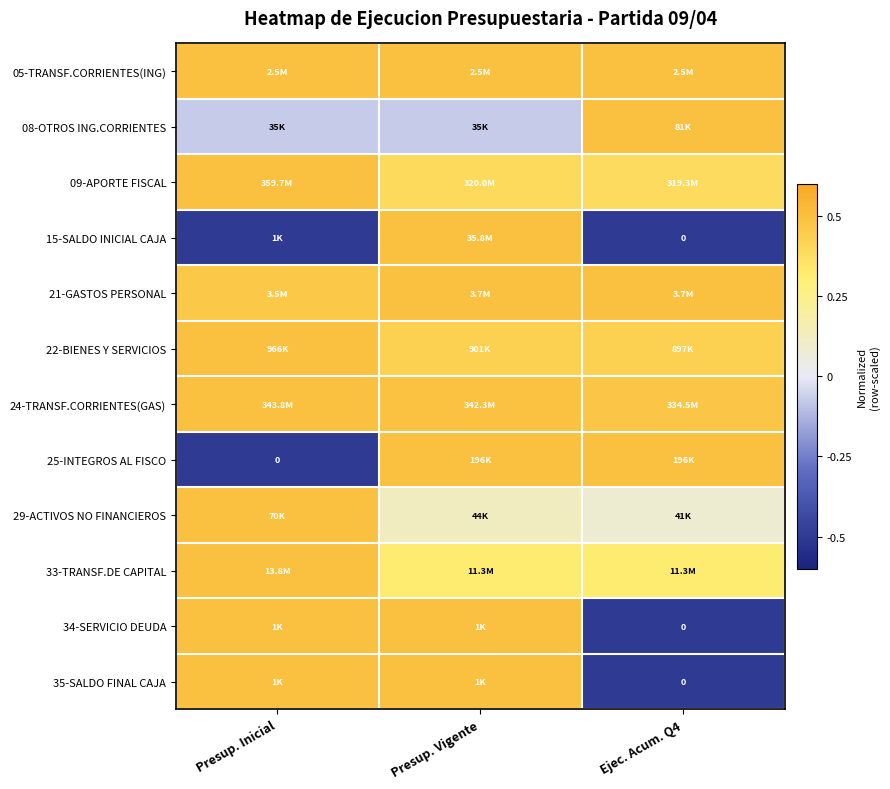

Which category has the lowest value in the 35-SALDO FINAL CAJA series?

Ejec. Acum. Q4